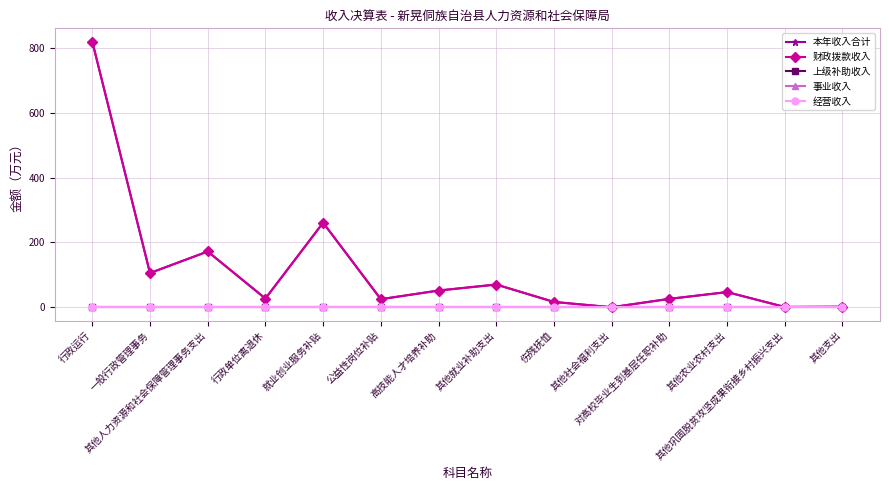

Is this an area chart (filled region under the line)?

No